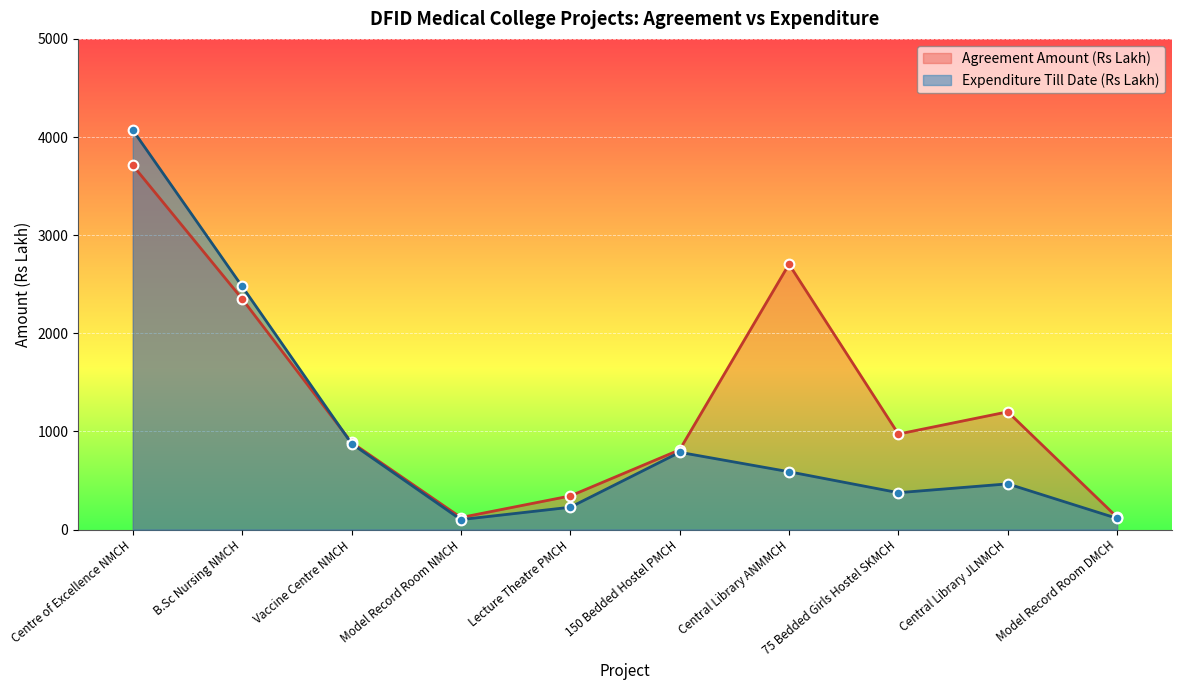

Between Centre of Excellence NMCH and Central Library JLNMCH, which series saw the biggest shift?

Expenditure Till Date (Rs Lakh)